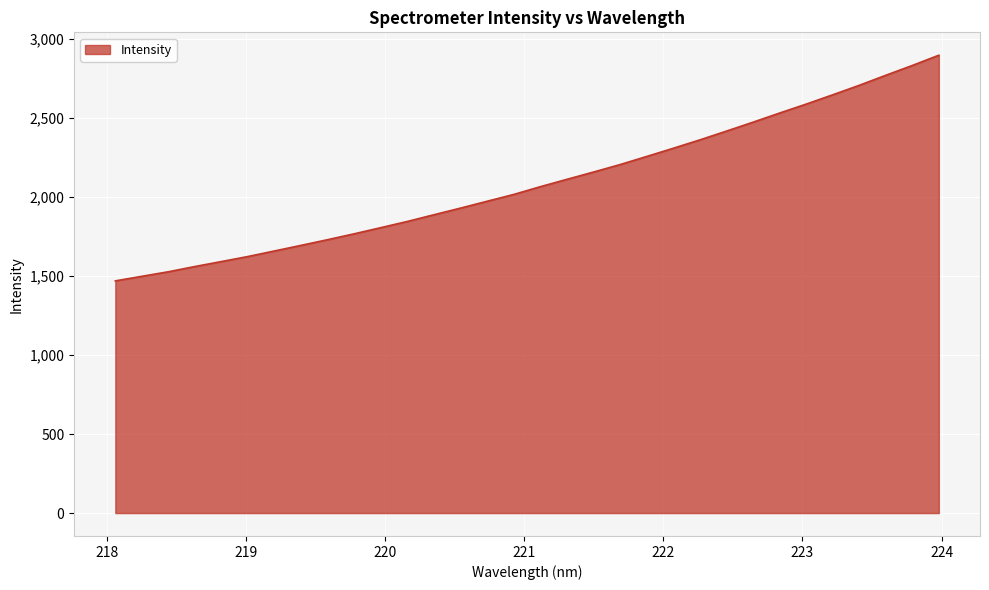

What is the maximum value shown in the chart?

2896.2